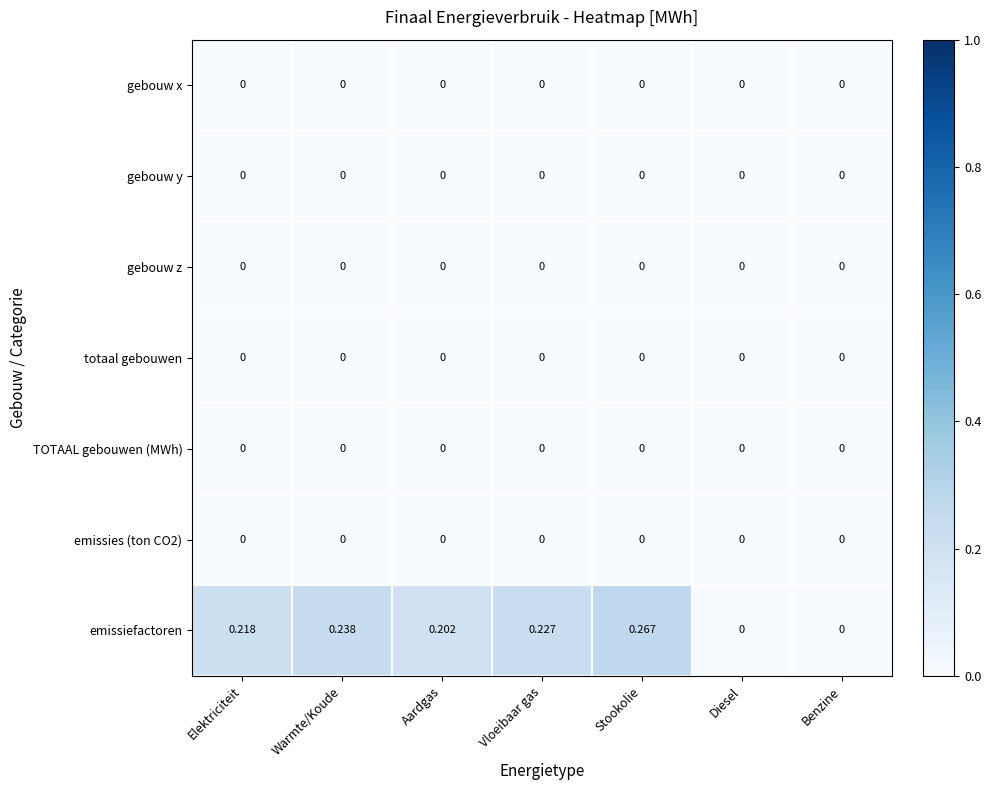

Which series changed the most between Vloeibaar gas and Diesel?

emissiefactoren